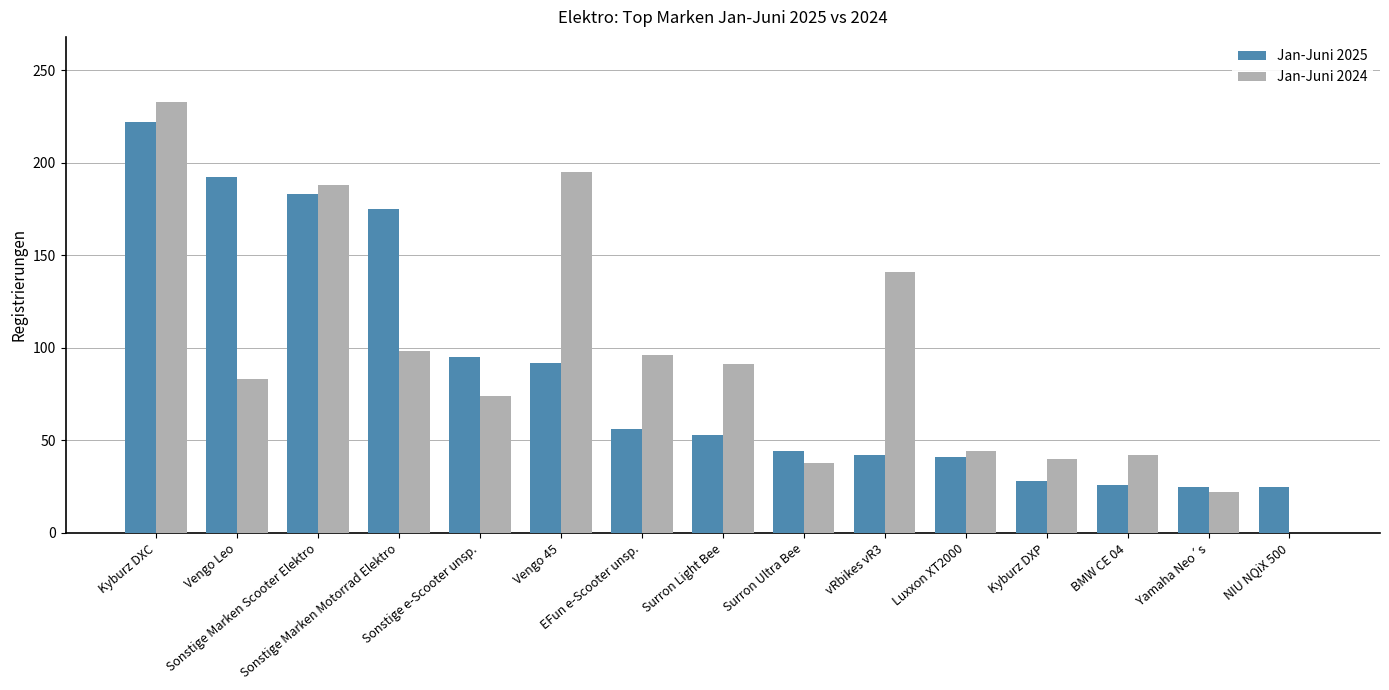

What is the maximum value shown in the chart?

233